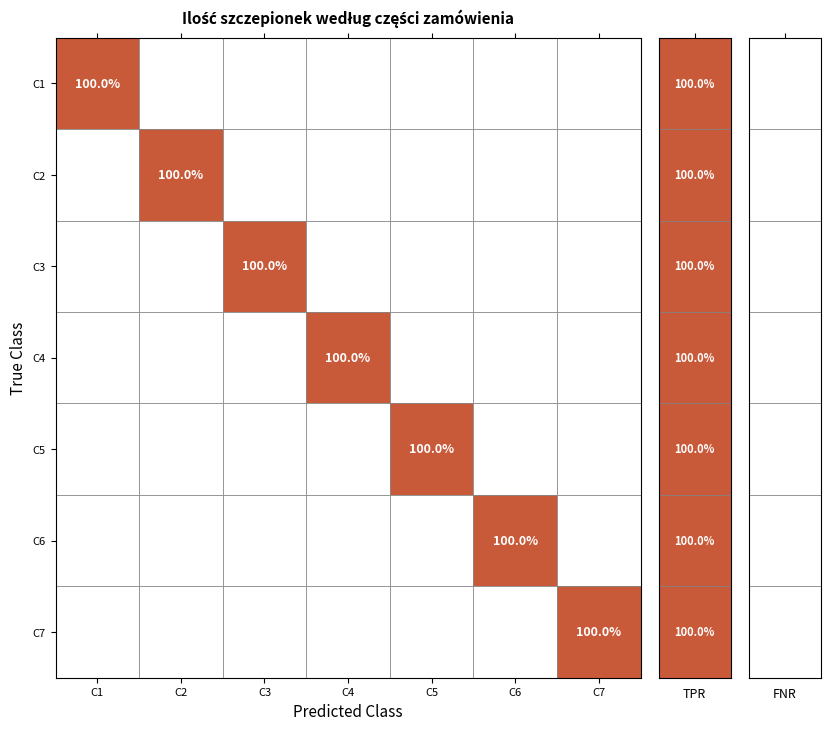

The value of Część 1 at Część 1 is 40. True or false?

False